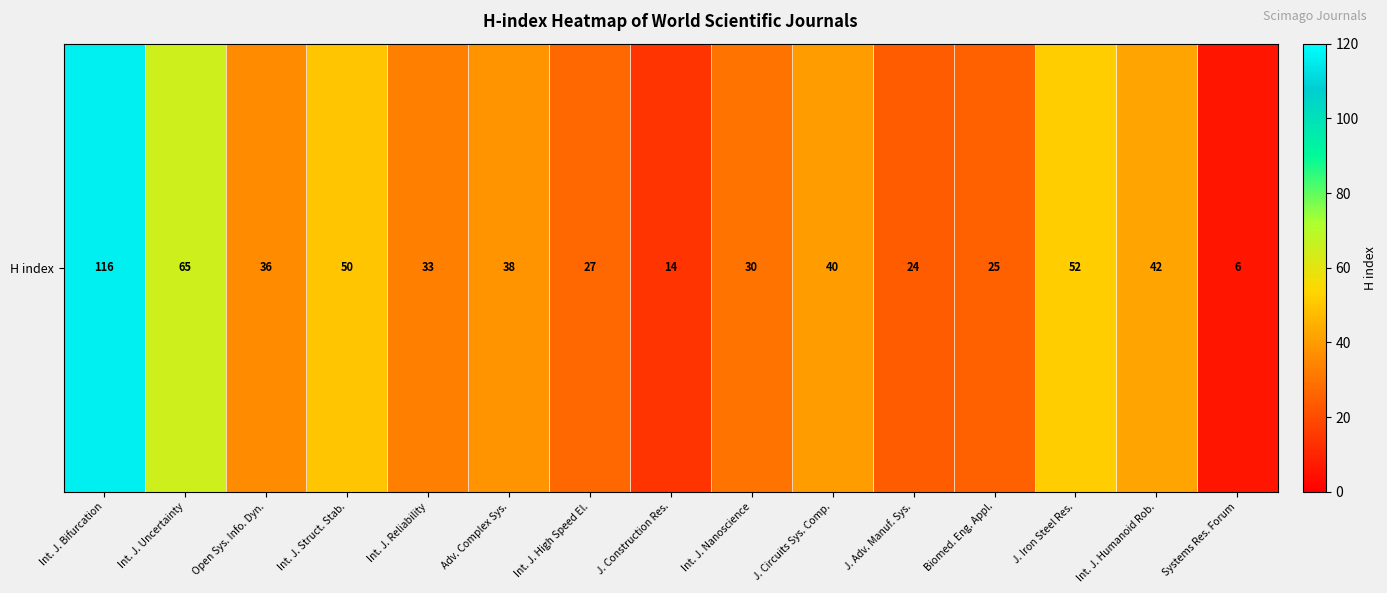

What is the change in value from Open Sys. Info. Dyn. to Int. J. Humanoid Rob.?

+6